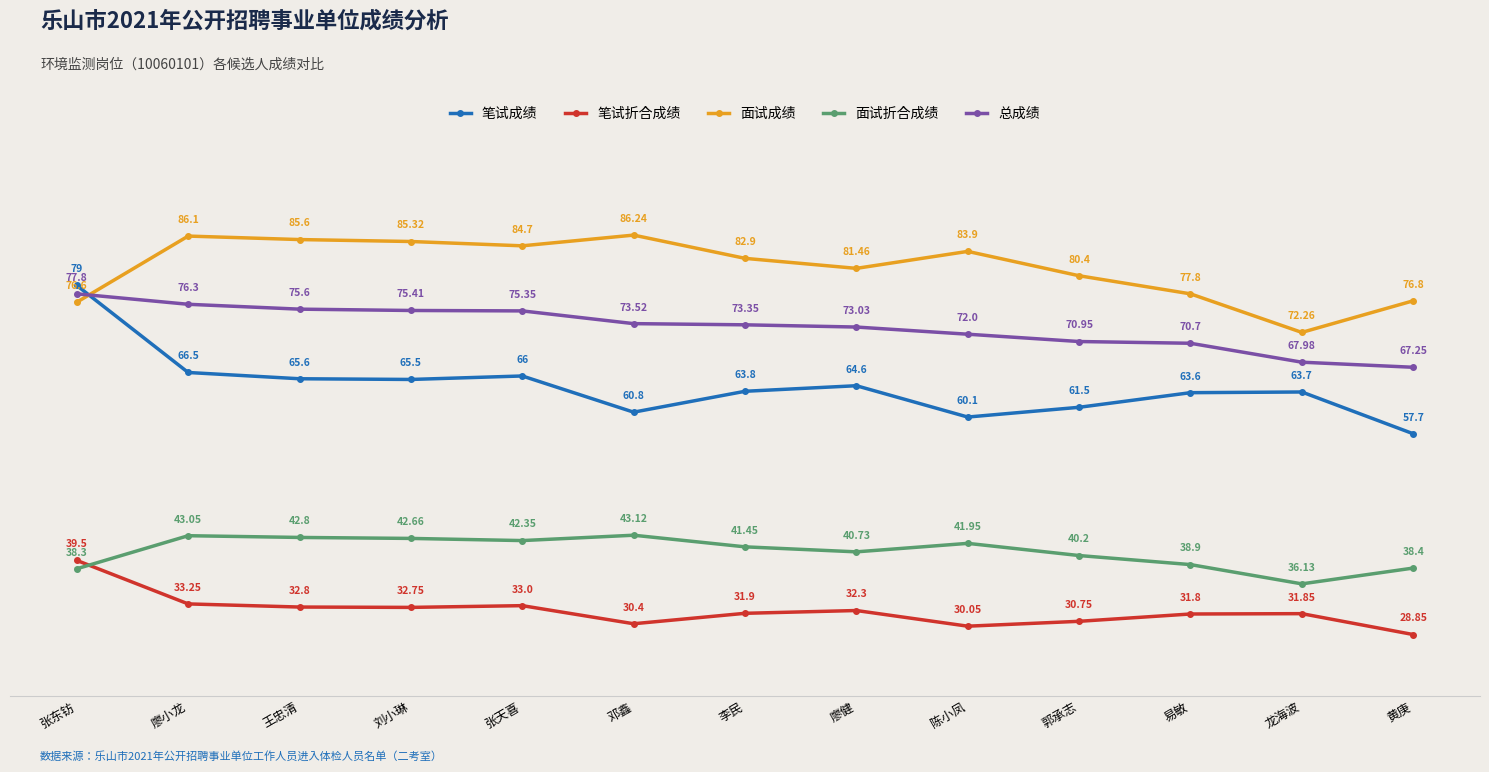

Which series has the largest total across all categories?

面试成绩